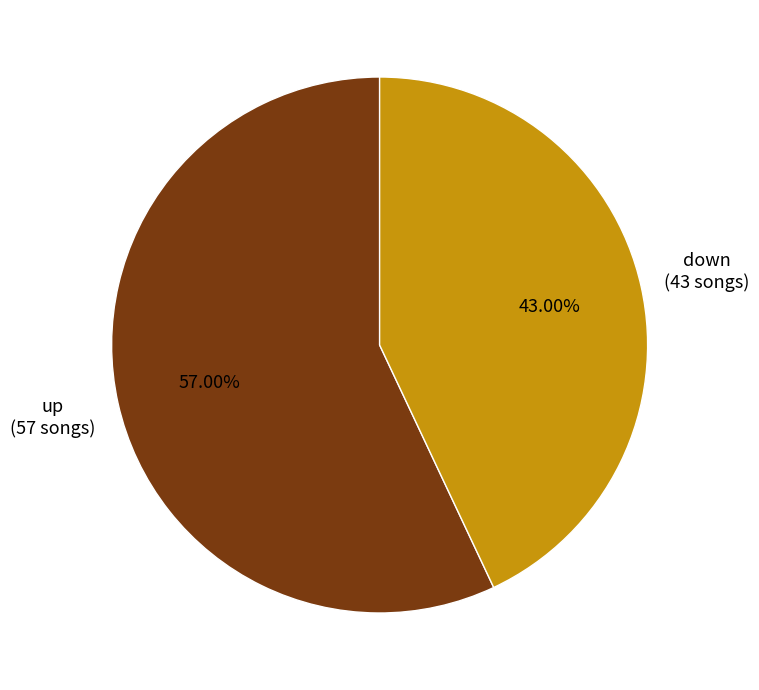

What is the total percentage of down and up?

100.0%